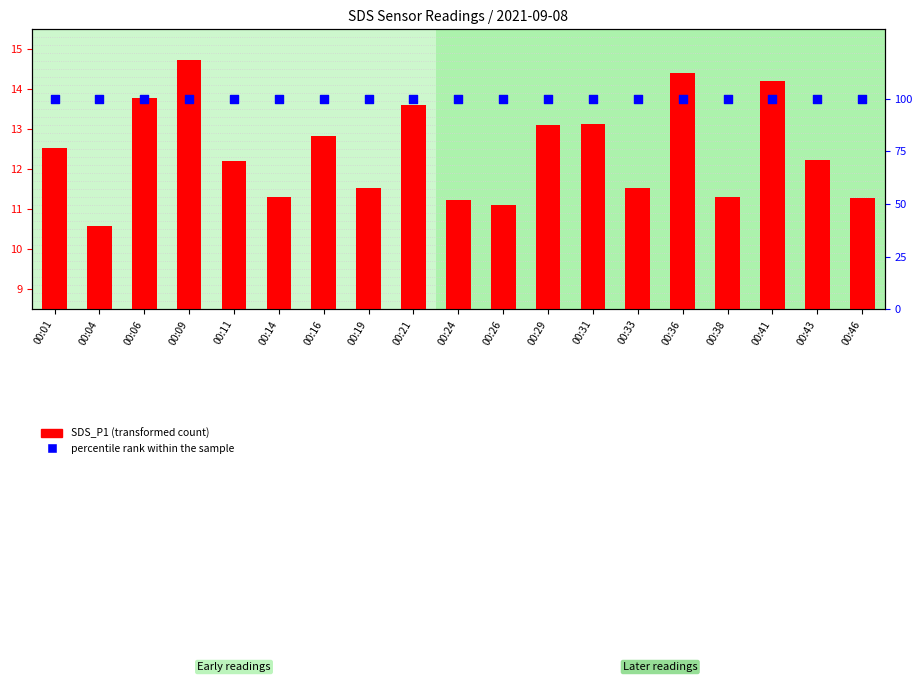

What is the total value across all series at 00:21?

113.6